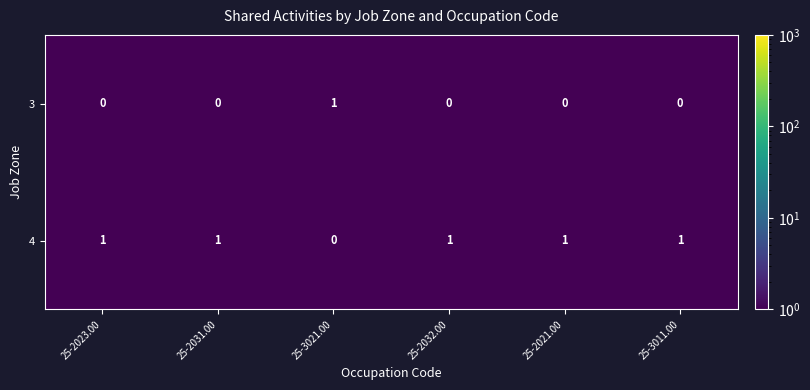

Rank the series by their average value, from highest to lowest.

4, 3